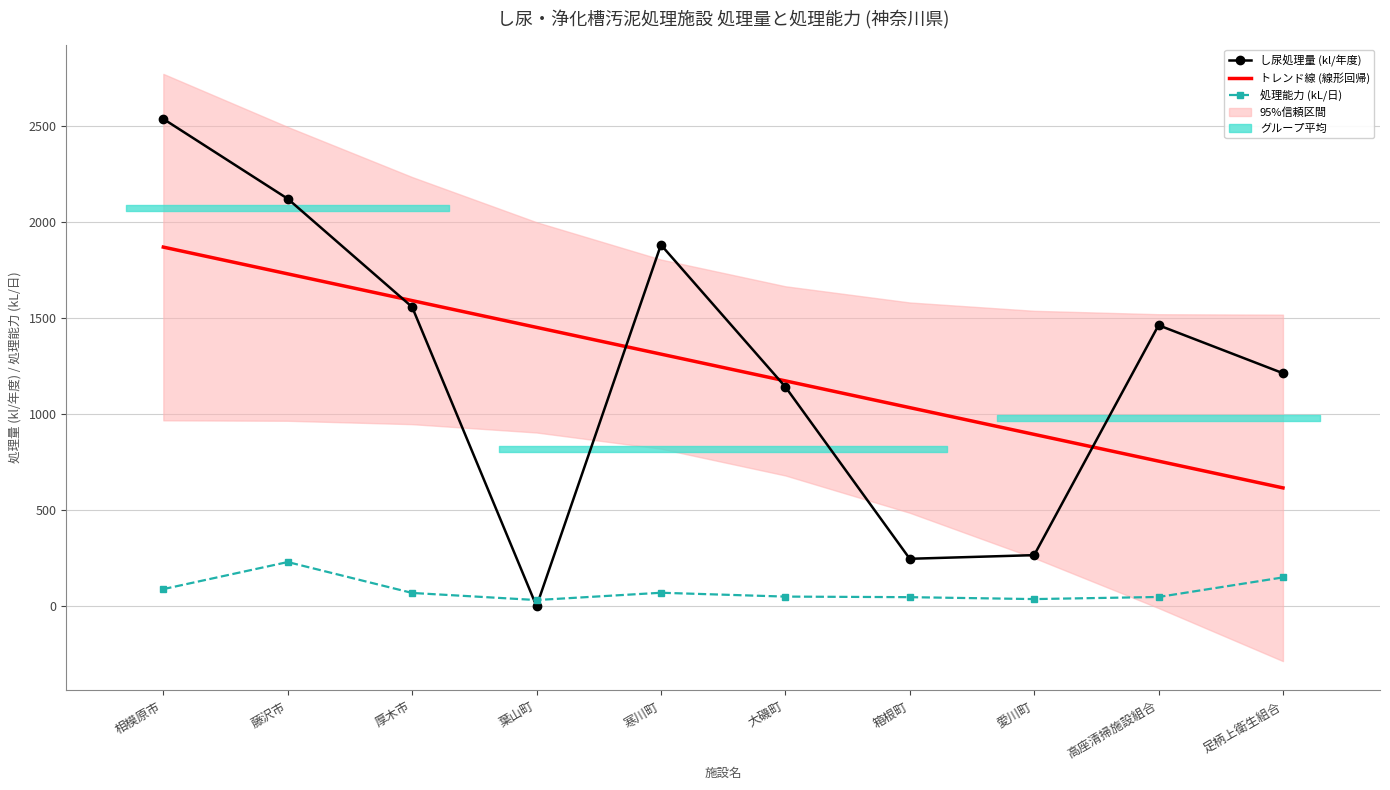

At which category does し尿処理量 (kl/年度) reach its first local valley?

葉山町